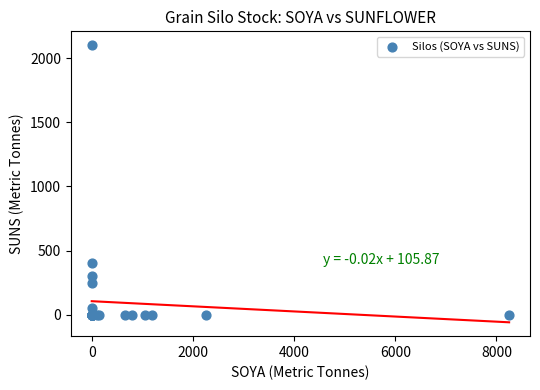

What Y value in the scatter plot is closest to 1050?

400